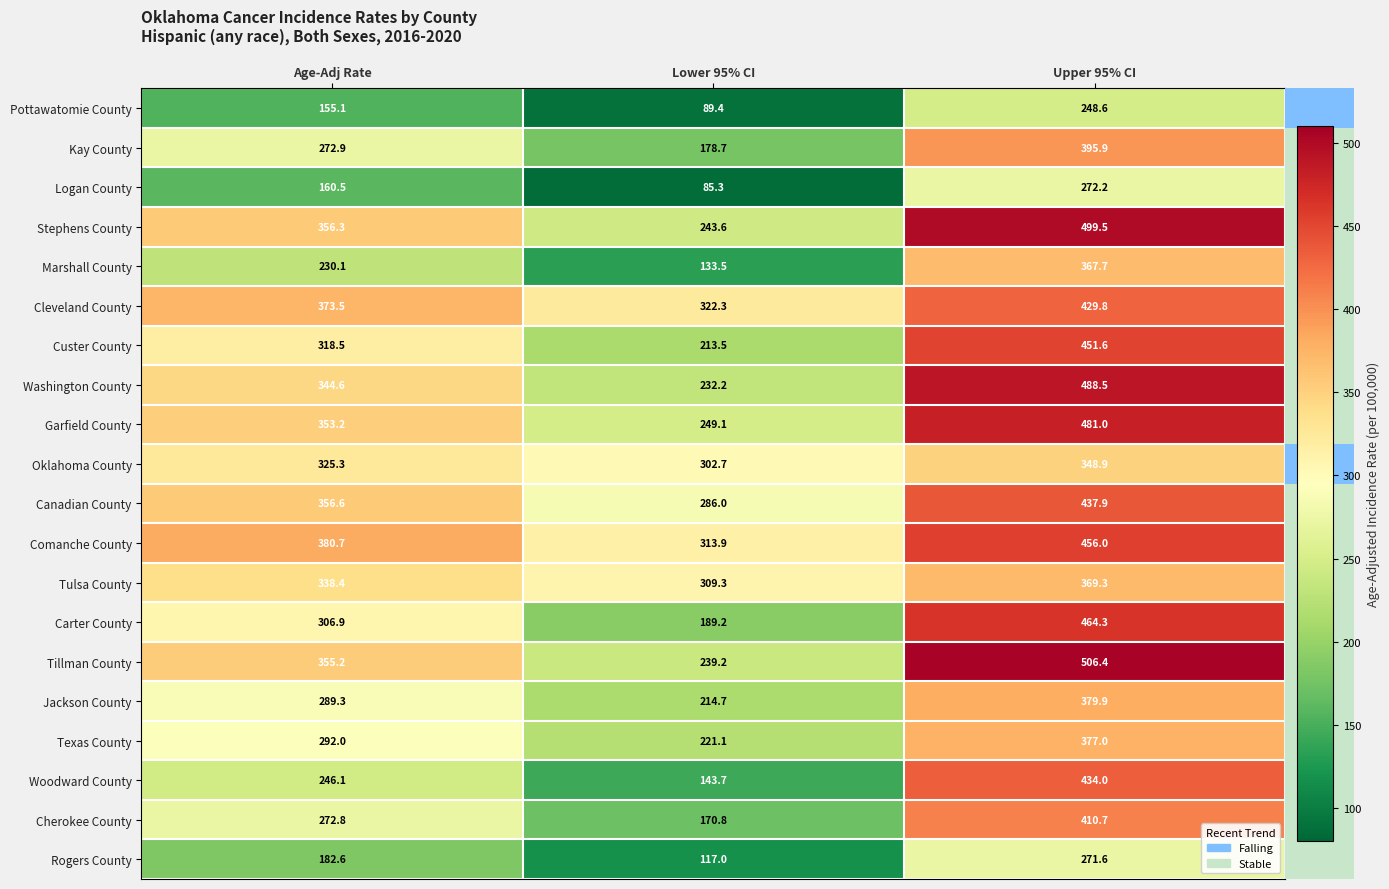

How many values in the Comanche County series exceed 380?

2